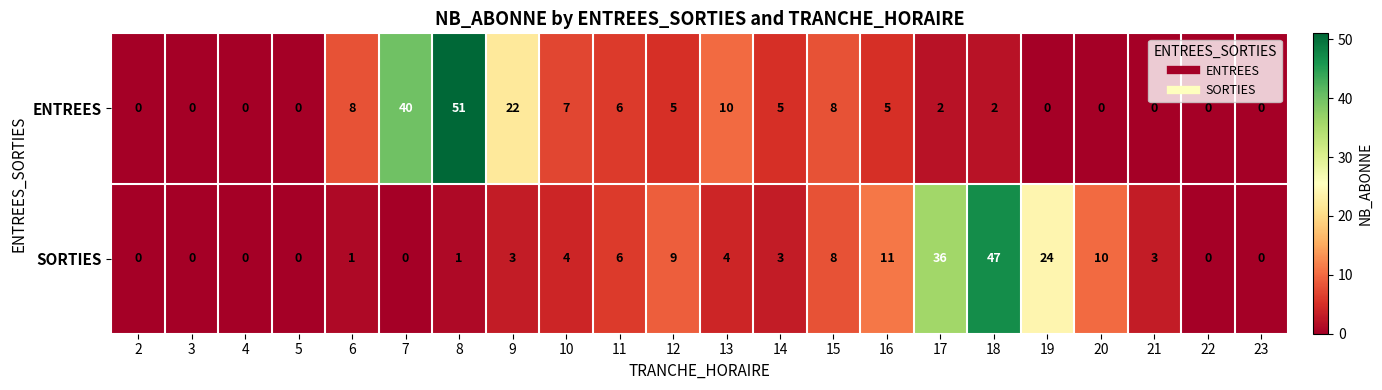

Rank the series by their average value, from lowest to highest.

SORTIES, ENTREES